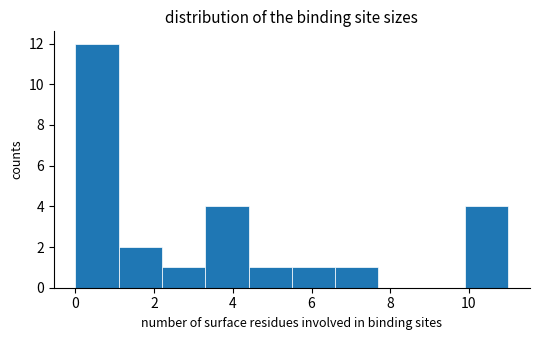

Over which range of the x-axis is the bar tallest?

0.0 to 1.1